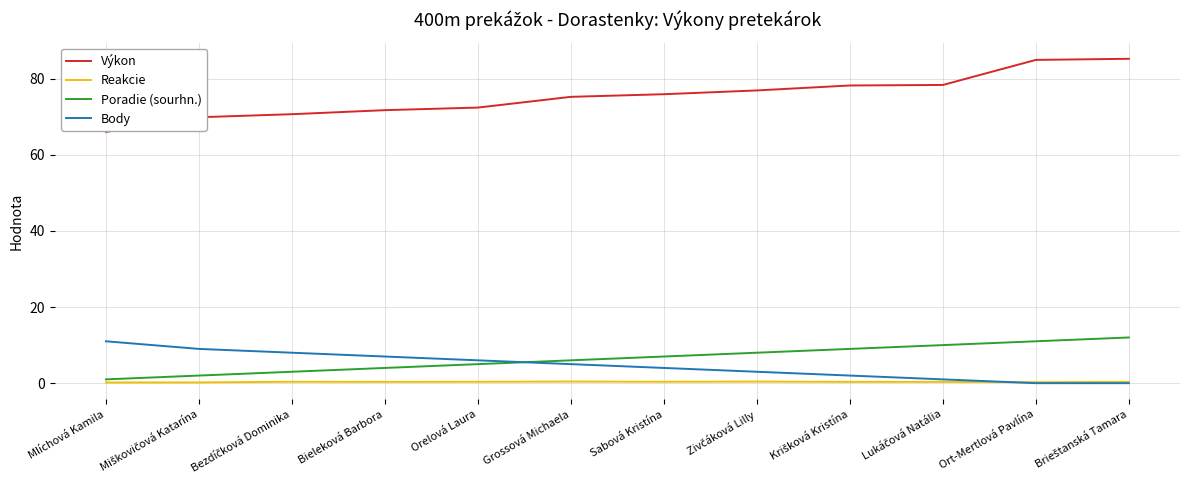

Which series has the largest total across all categories?

Výkon